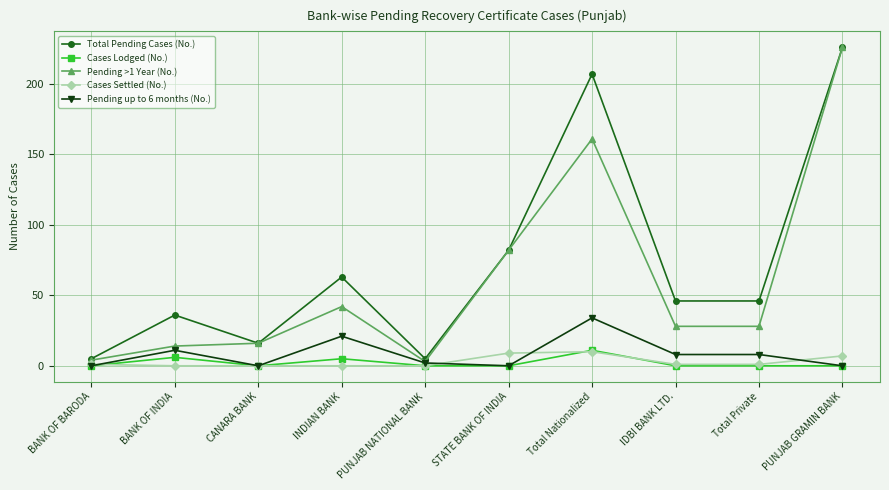

At which category does the chart reach its peak across all series?

PUNJAB GRAMIN BANK